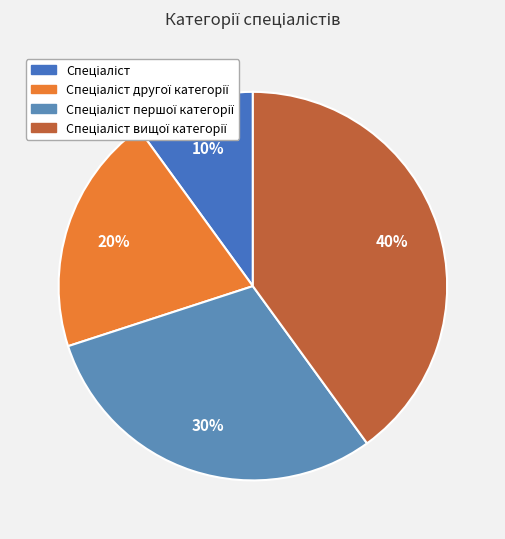

How much of the chart is everything except Спеціаліст першої категорії?

70.0%